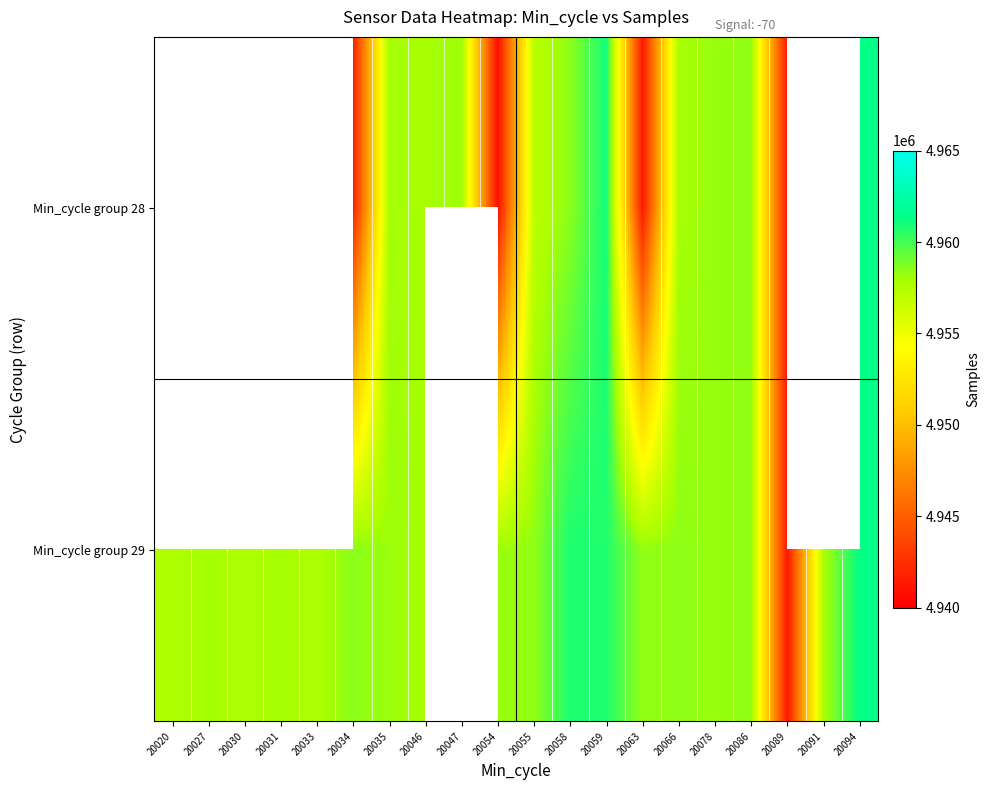

Which has a higher value, 20059 or 20034?

20059